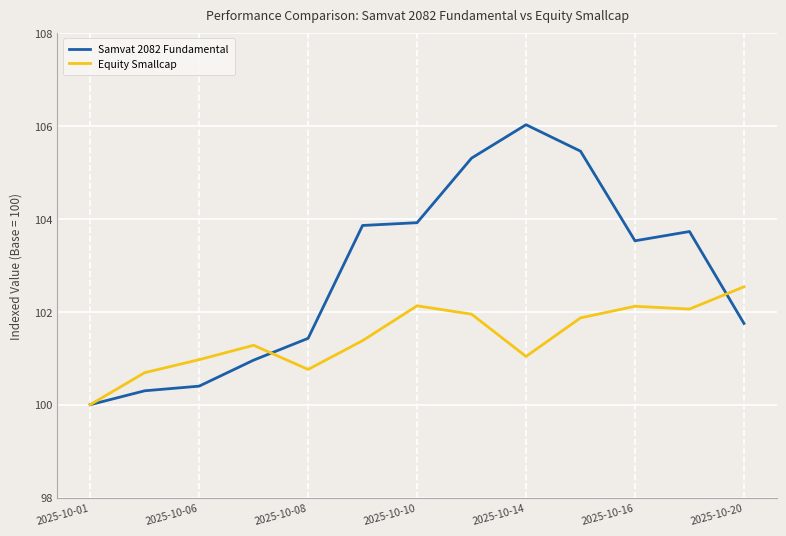

True or false: Equity Smallcap has more than 1 points higher than both neighbors.

True